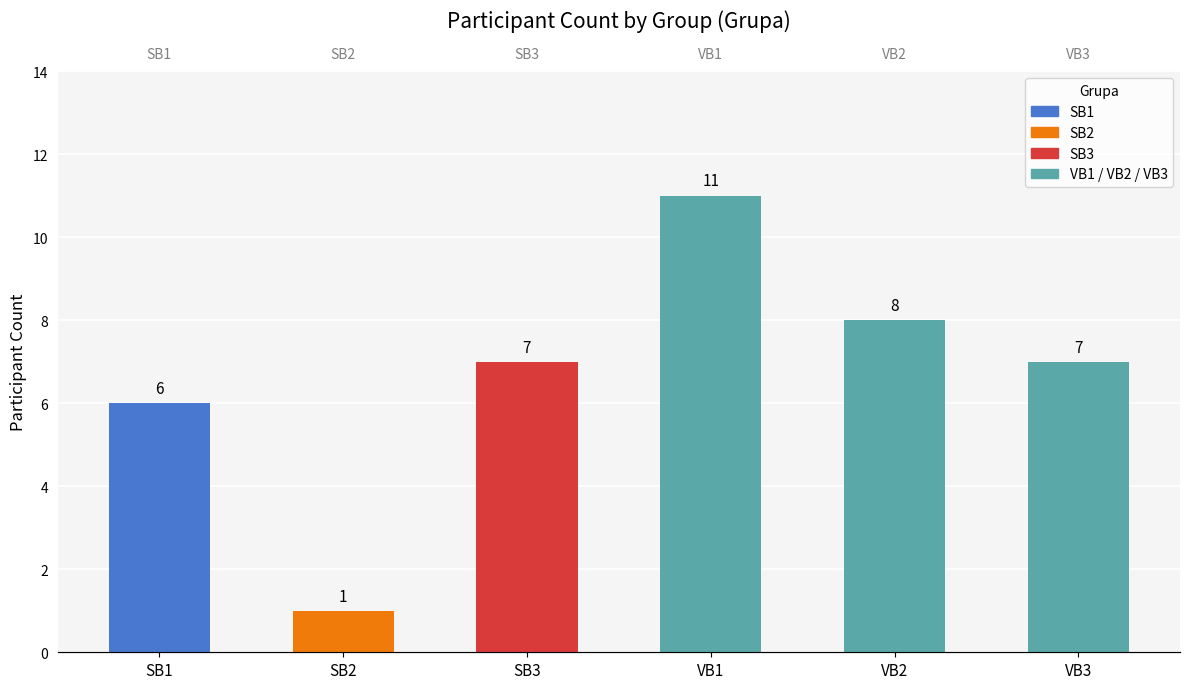

Reading left to right, what are all the values shown in this chart?

SB1=6	SB2=1	SB3=7	VB1=11	VB2=8	VB3=7